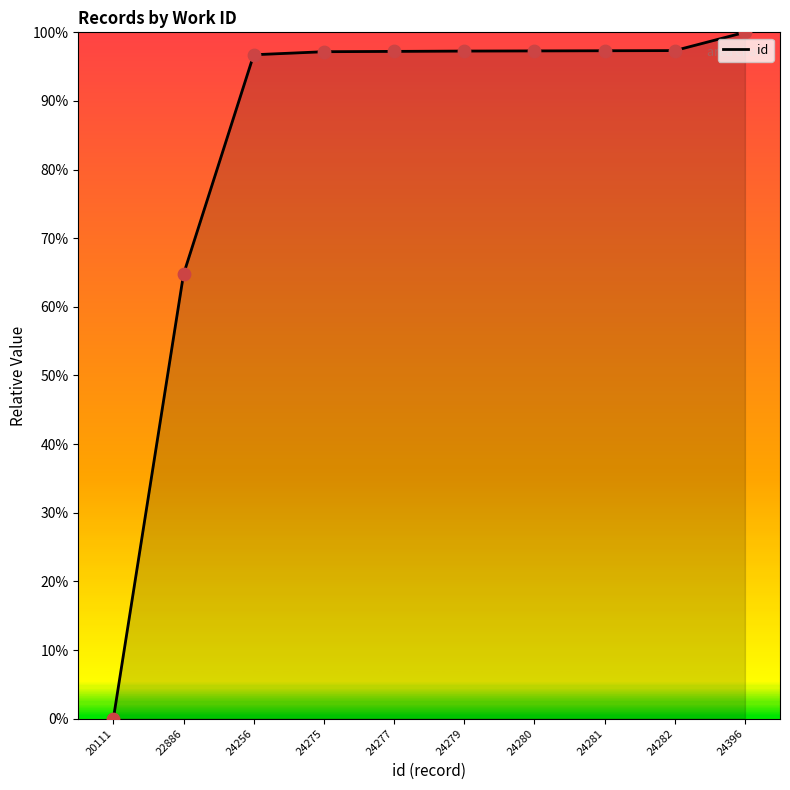

What is the ratio of the value at 22886 to the value at 24277?

0.7